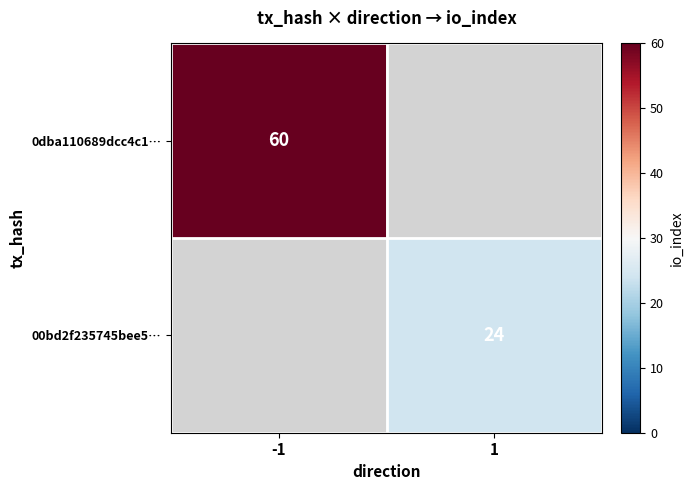

The 0dba110689dcc4c1… series shows 23 at -1. True or false?

False